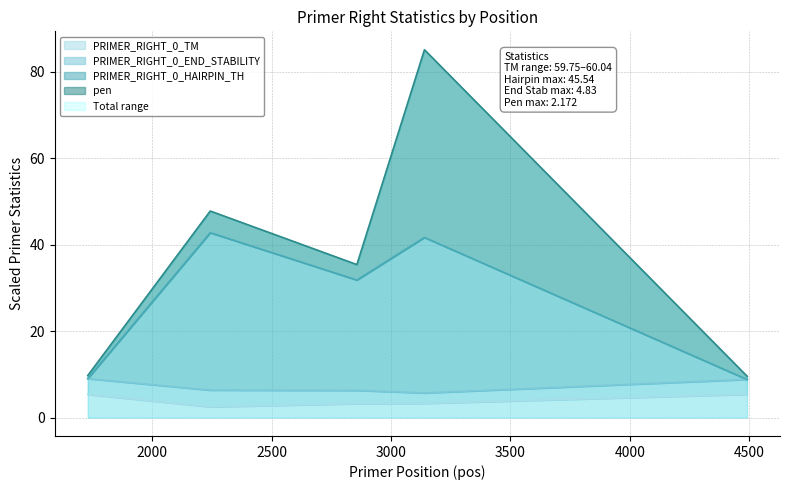

What is the highest value of the PRIMER_RIGHT_0_TM series?

5.4